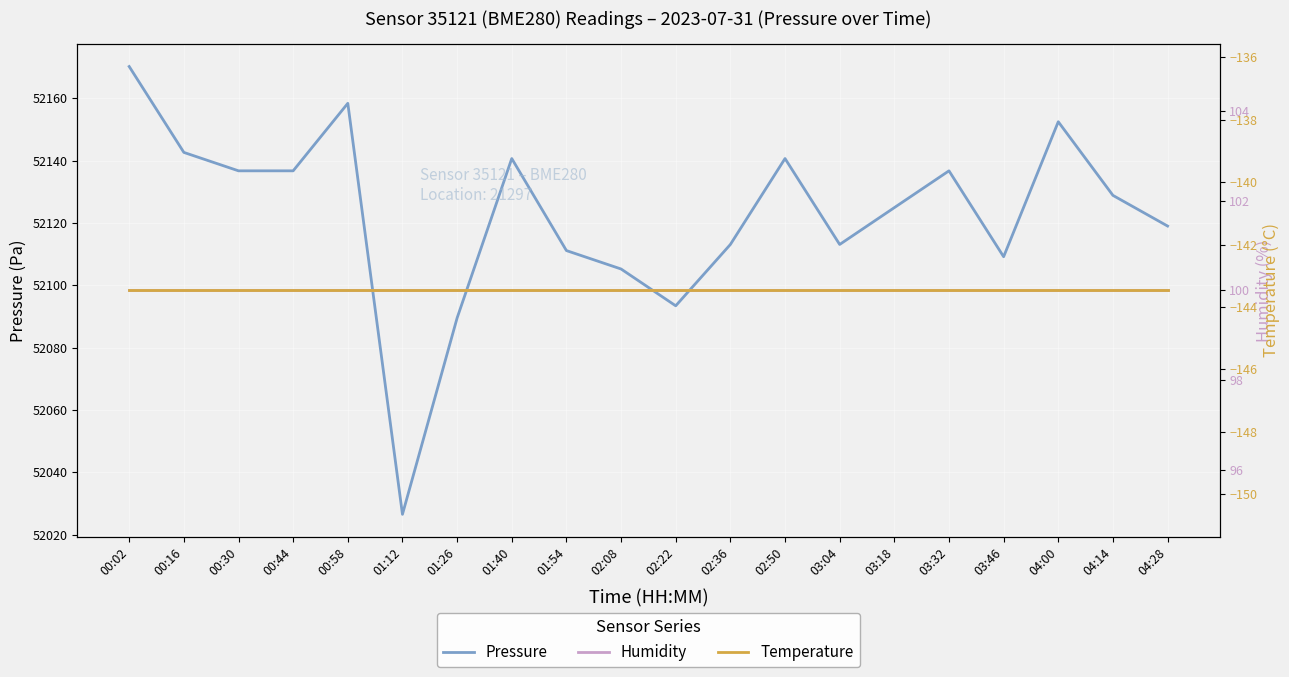

What is the label of the 13th point from the right?

01:40